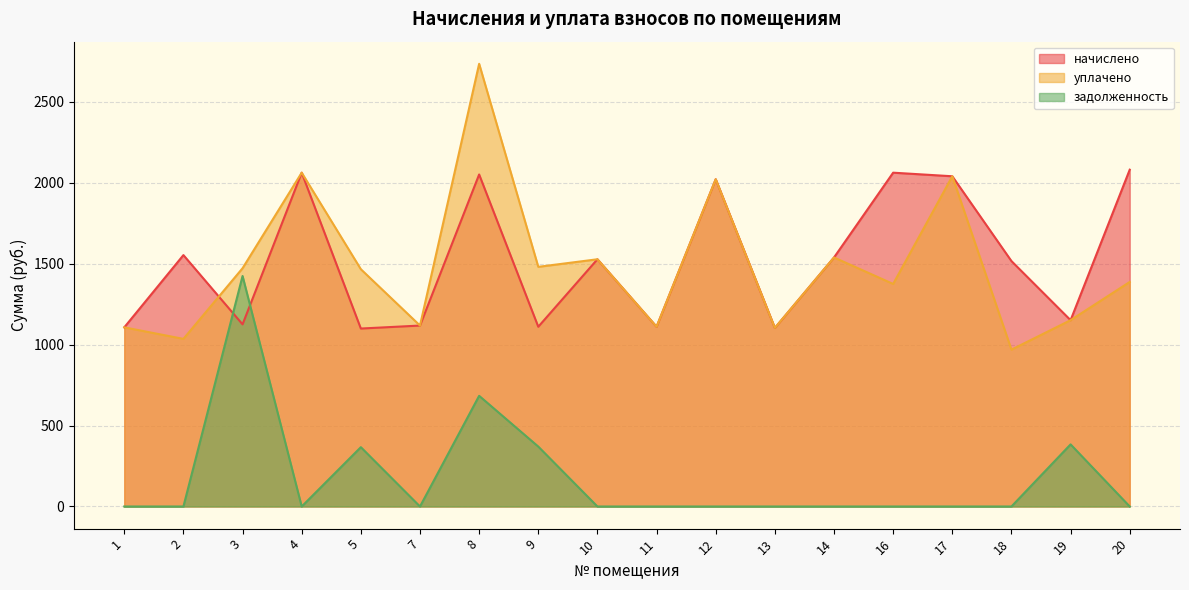

What is the difference between the second highest and second lowest values in the начислено series?

958.6